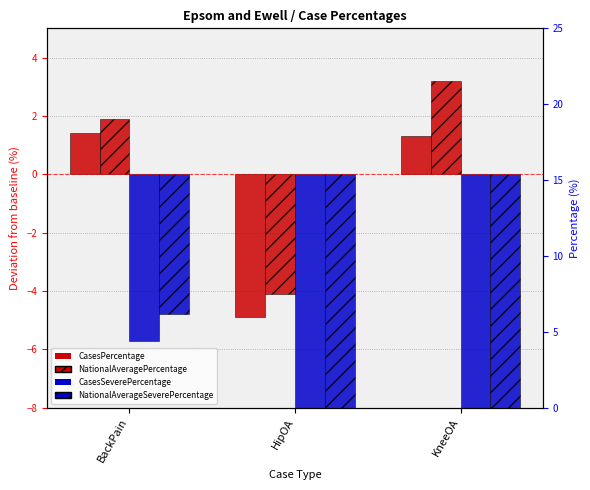

Which has a higher value, HipOA or KneeOA?

KneeOA